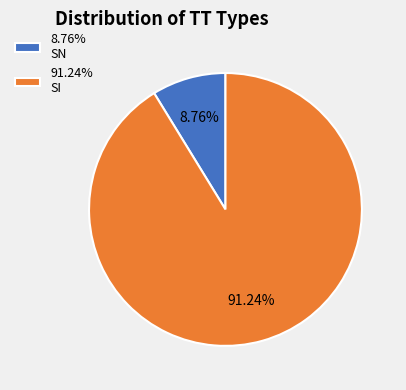

Is there any slice that represents more than half of the pie?

Yes